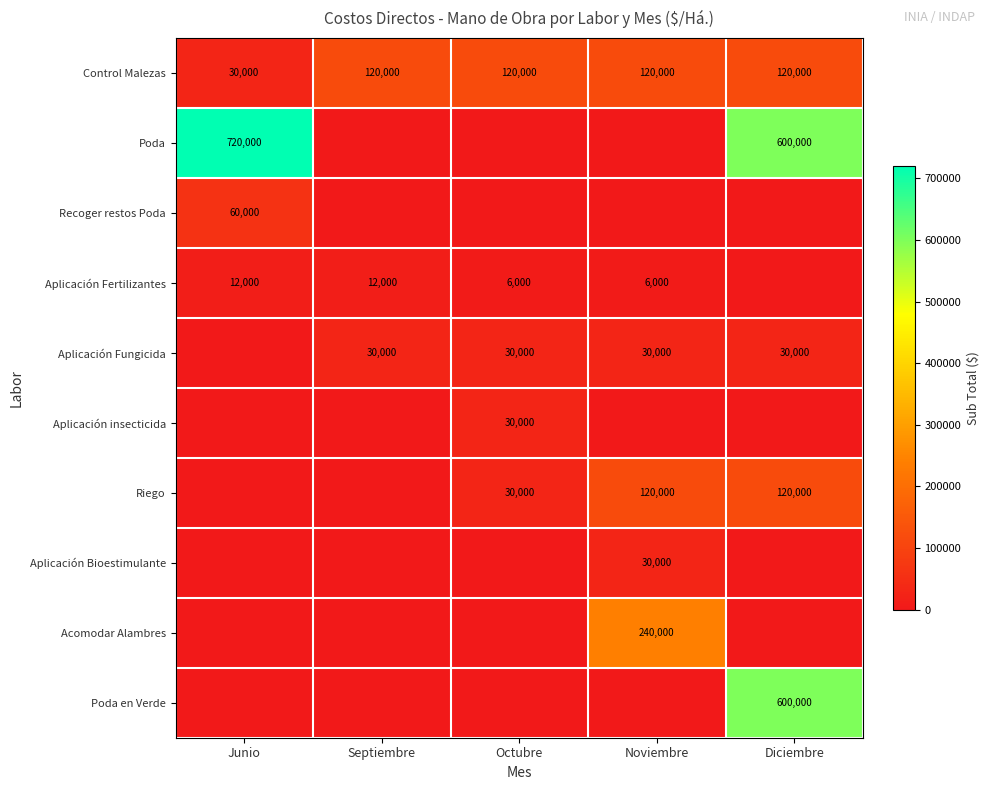

Is it true that Aplicación Fungicida equals 39028 at Septiembre?

False